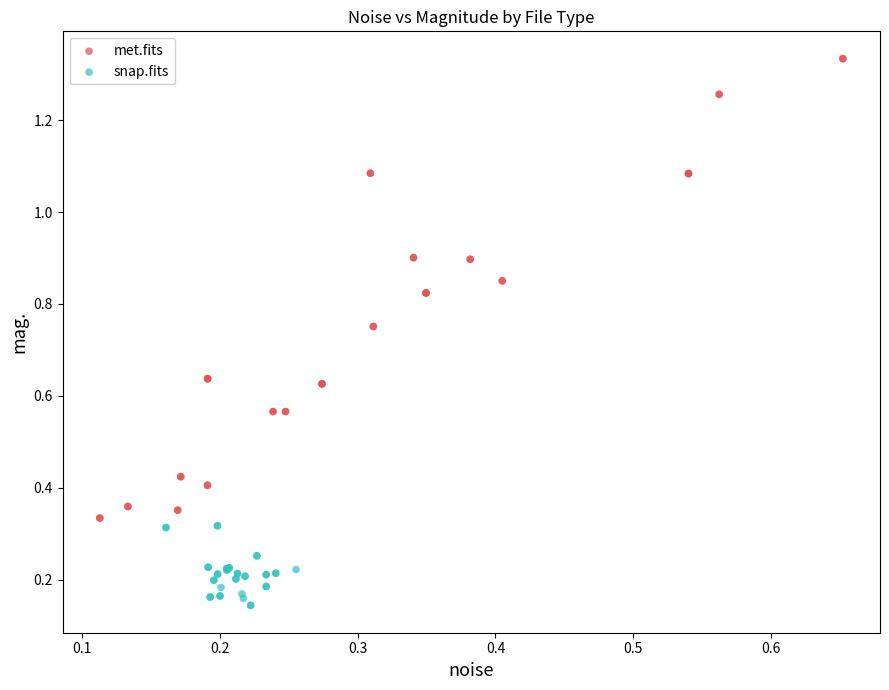

Which series has the widest spread of Y values?

met.fits